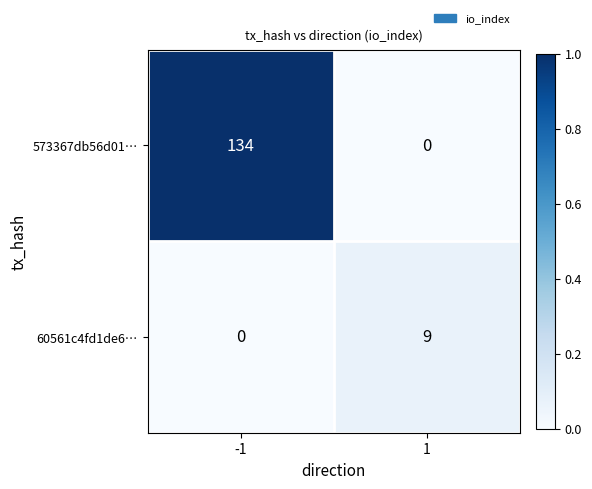

List the series in order of their peak value, highest first.

573367db56d01…, 60561c4fd1de6…